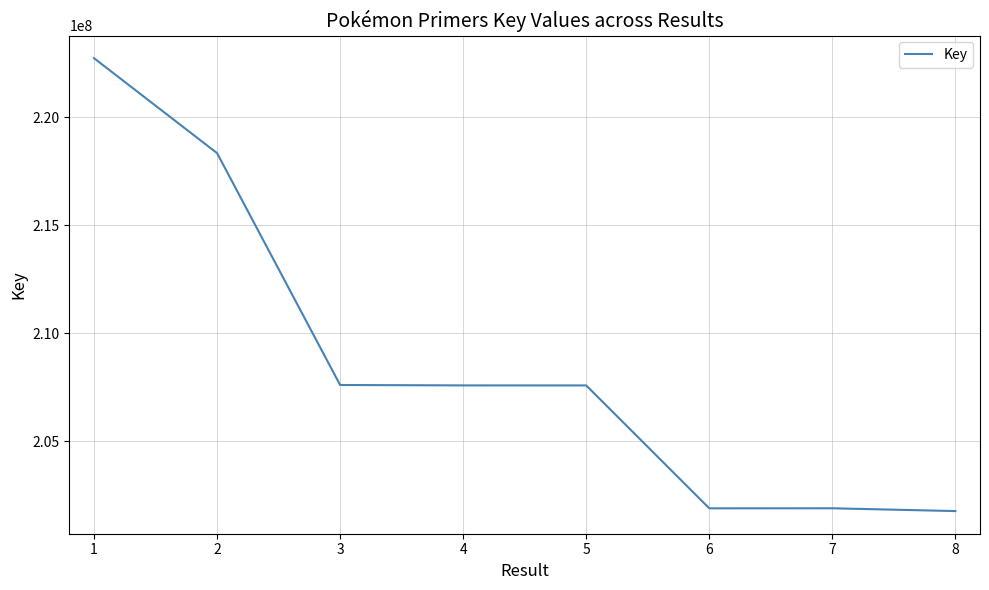

What is the maximum value shown in the chart?

222733130